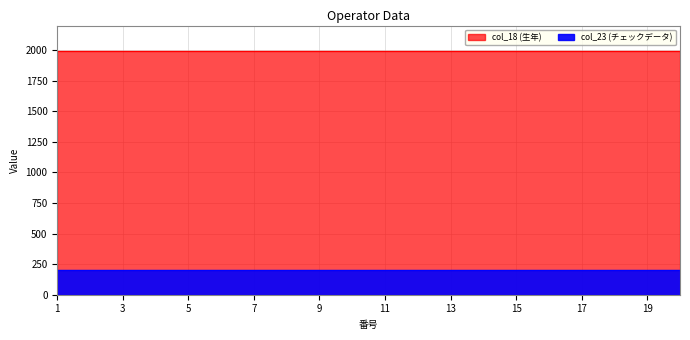

Which label corresponds to the largest value in the chart?

1